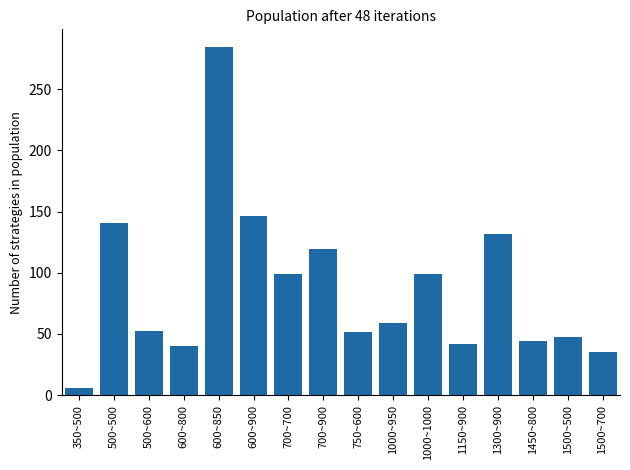

Is it true that the value at 1000~1000 is 146.6?

False